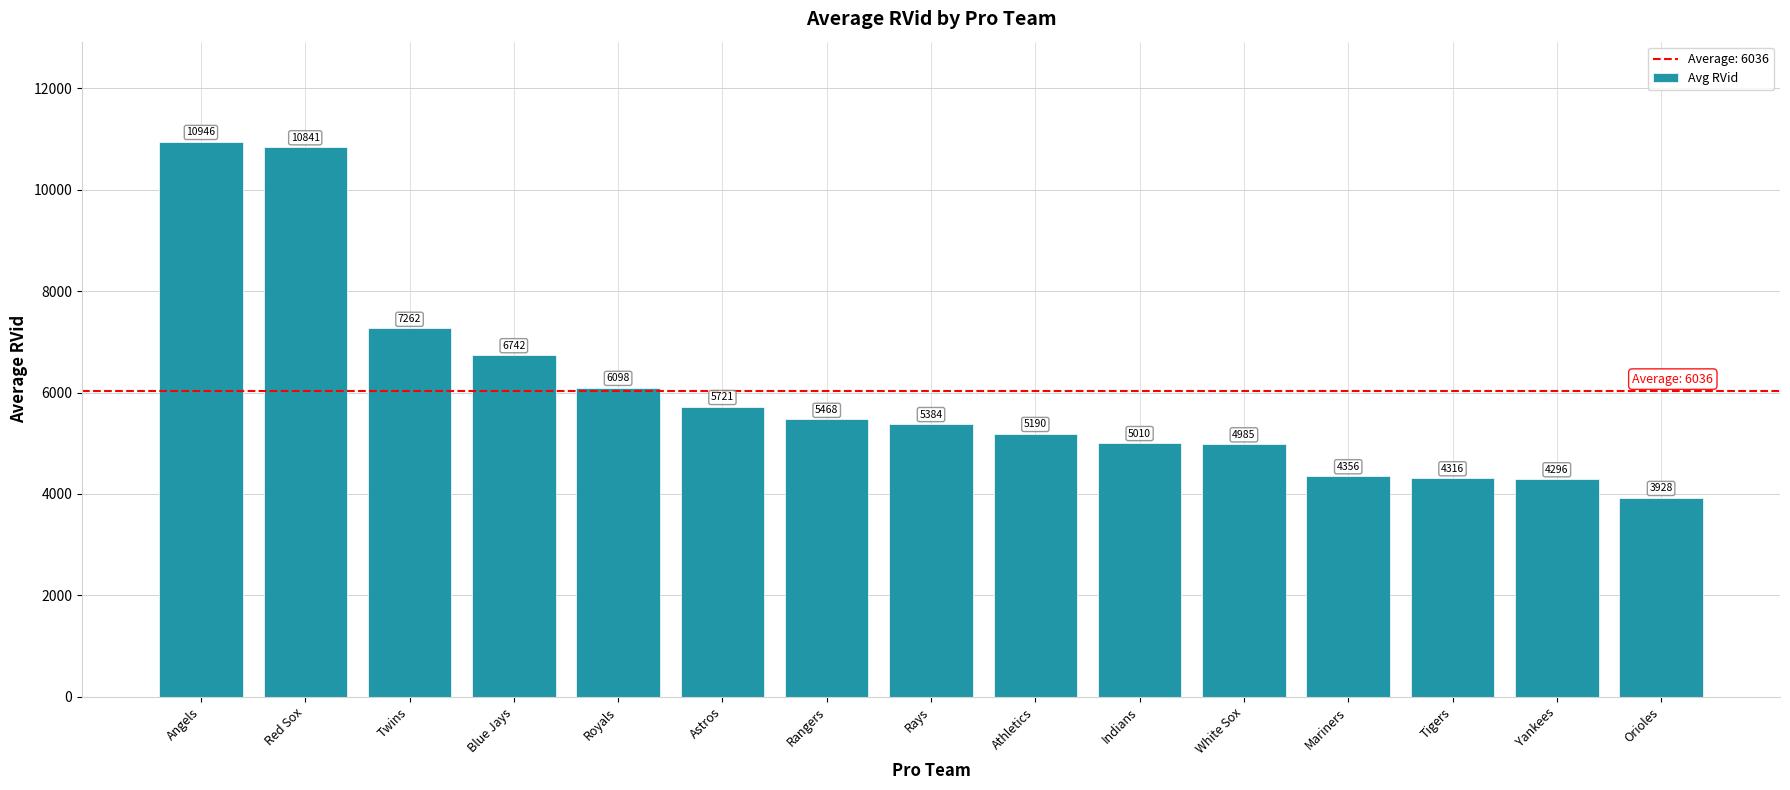

What is the change in value from Rays to Indians?

-374.3